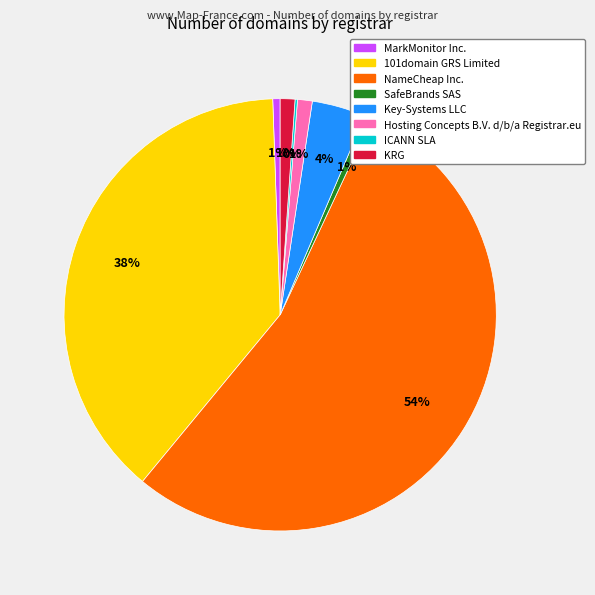

Is it true that Hosting Concepts B.V. d/b/a Registrar.eu is 11% of the pie?

False